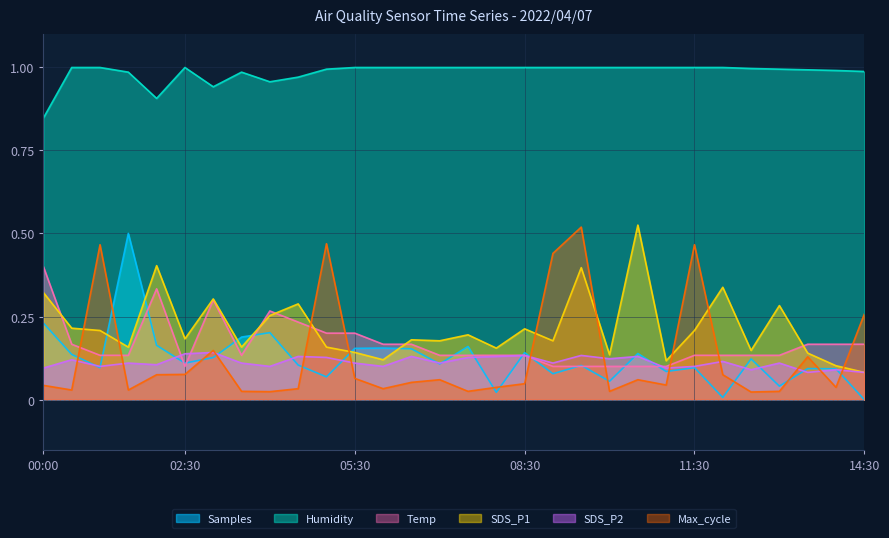

What is the difference between the maximum and minimum values in the Temp series?

0.3